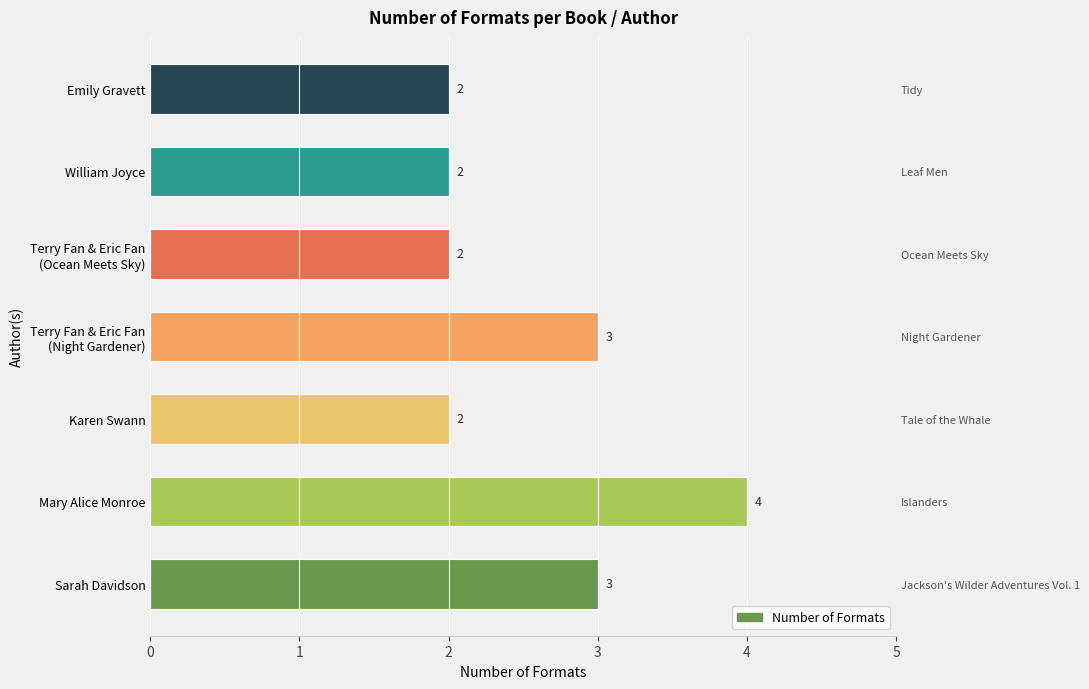

What is the value of the 6th bar from the left?

2